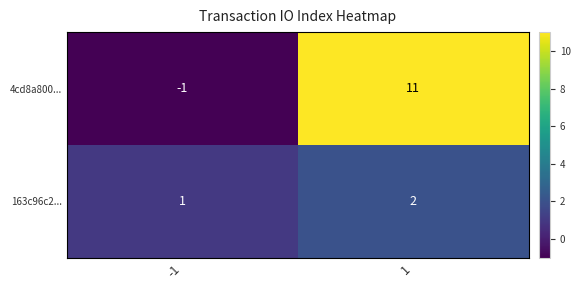

What is the sum of the 4cd8a800... values at 1 and -1?

10